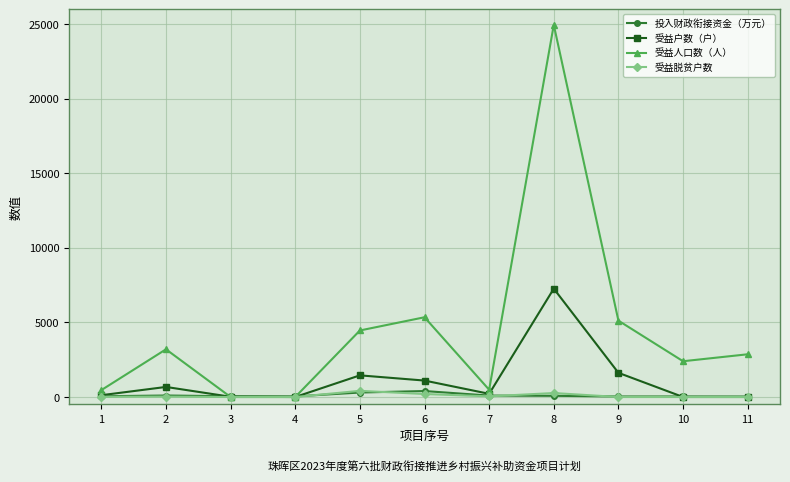

What is the maximum value for 受益人口数（人）?

24962